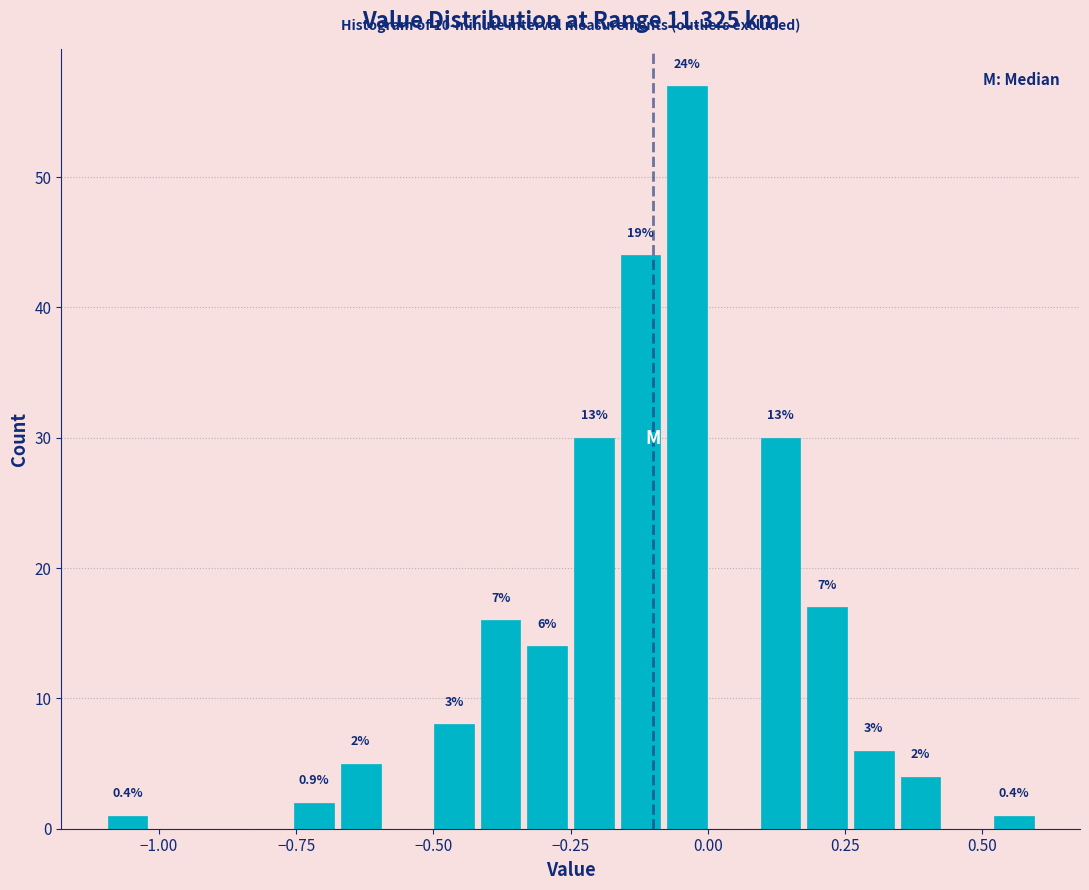

Read against the x-axis, roughly where is the centre of the tallest bar?

-0.05